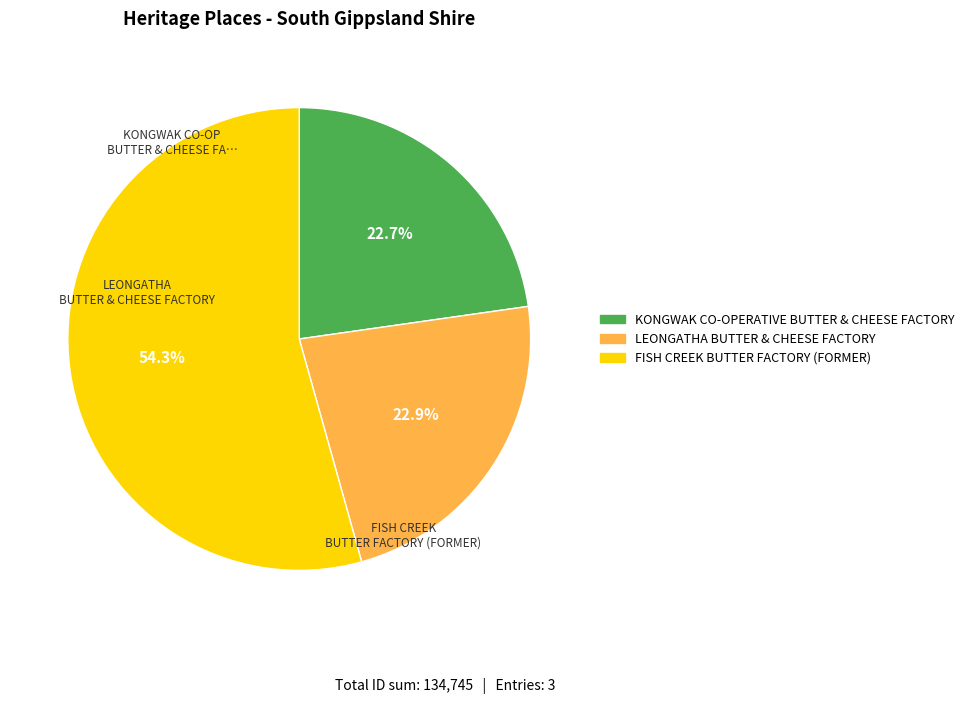

Is it true that LEONGATHA BUTTER & CHEESE FACTORY is 23% of the pie?

True